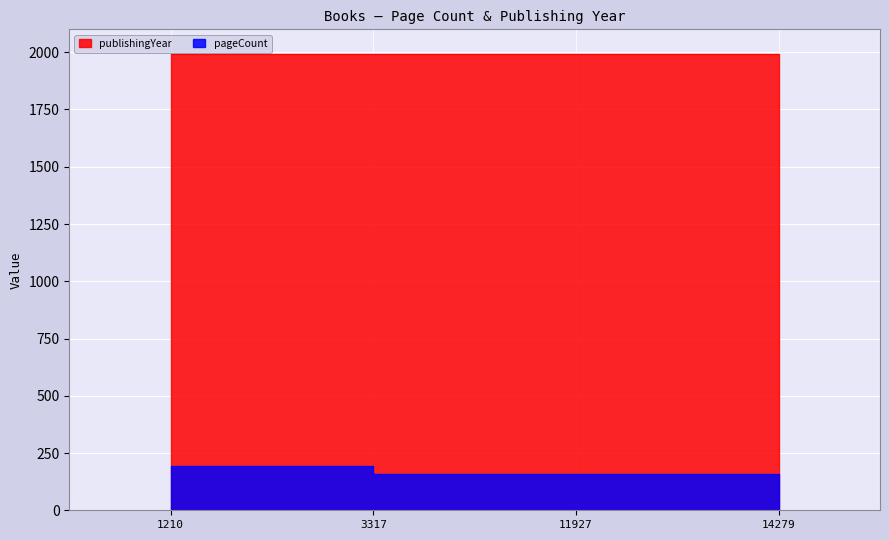

What is the difference between the second highest and second lowest values?

2